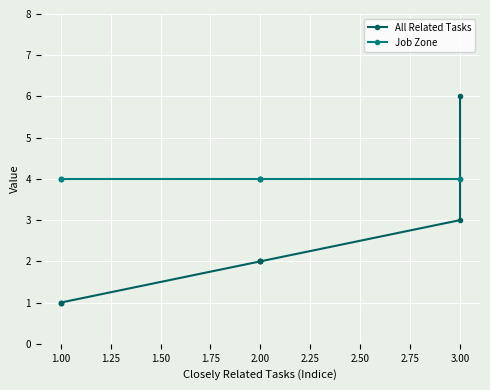

After their last crossing, which series has the higher values: All Related Tasks or Job Zone?

Job Zone